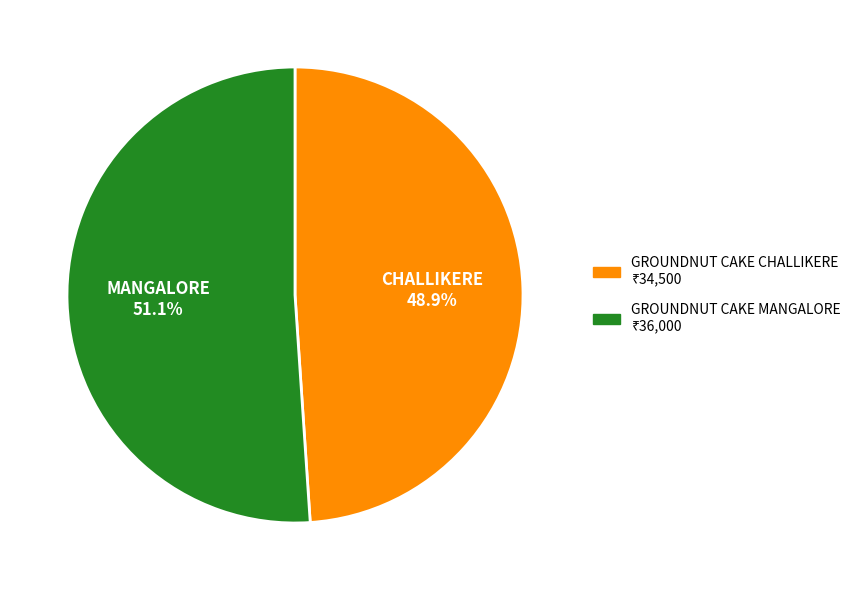

What is the largest slice in the pie chart?

GROUNDNUT CAKE MANGALORE